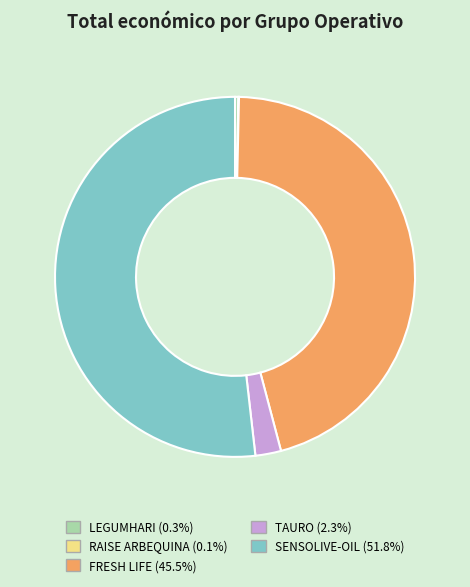

Does LEGUMHARI (0.3%) account for over 50% of the chart?

No